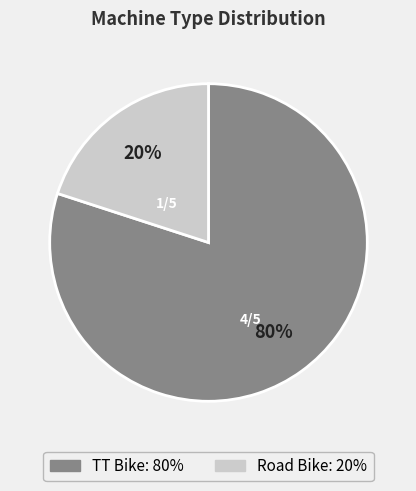

Combined, do TT Bike and Road Bike account for over 50%?

Yes